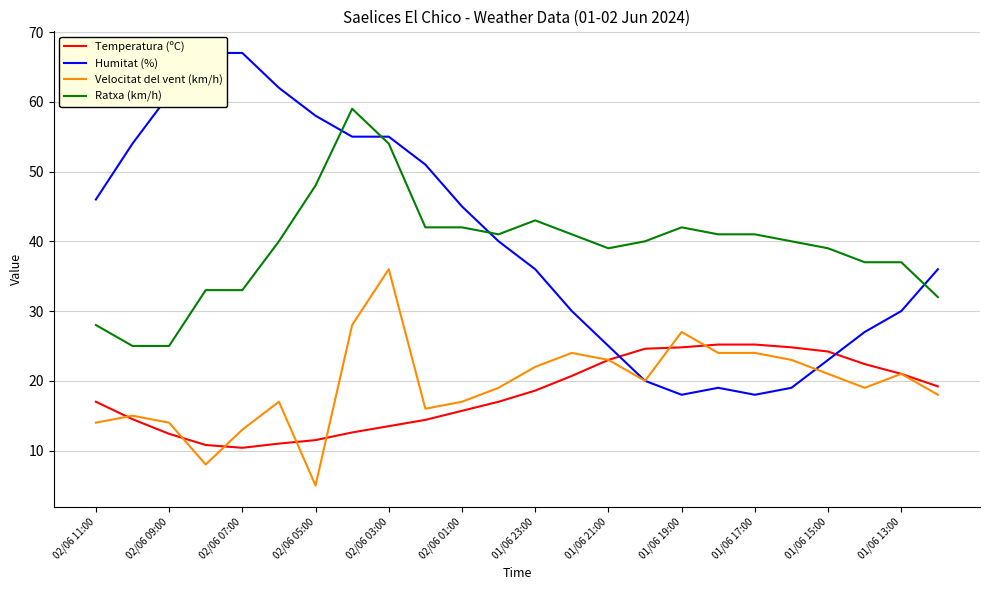

Is it true that Temperatura (ºC) equals 4.0 at 02/06 01:00?

False